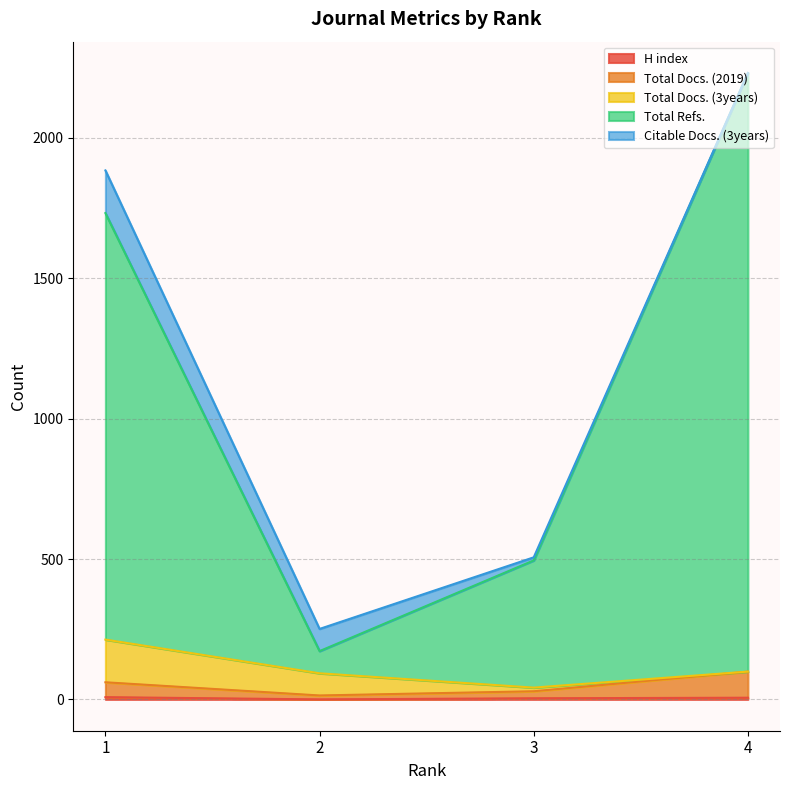

Where is H index nearest to the value 4?

3